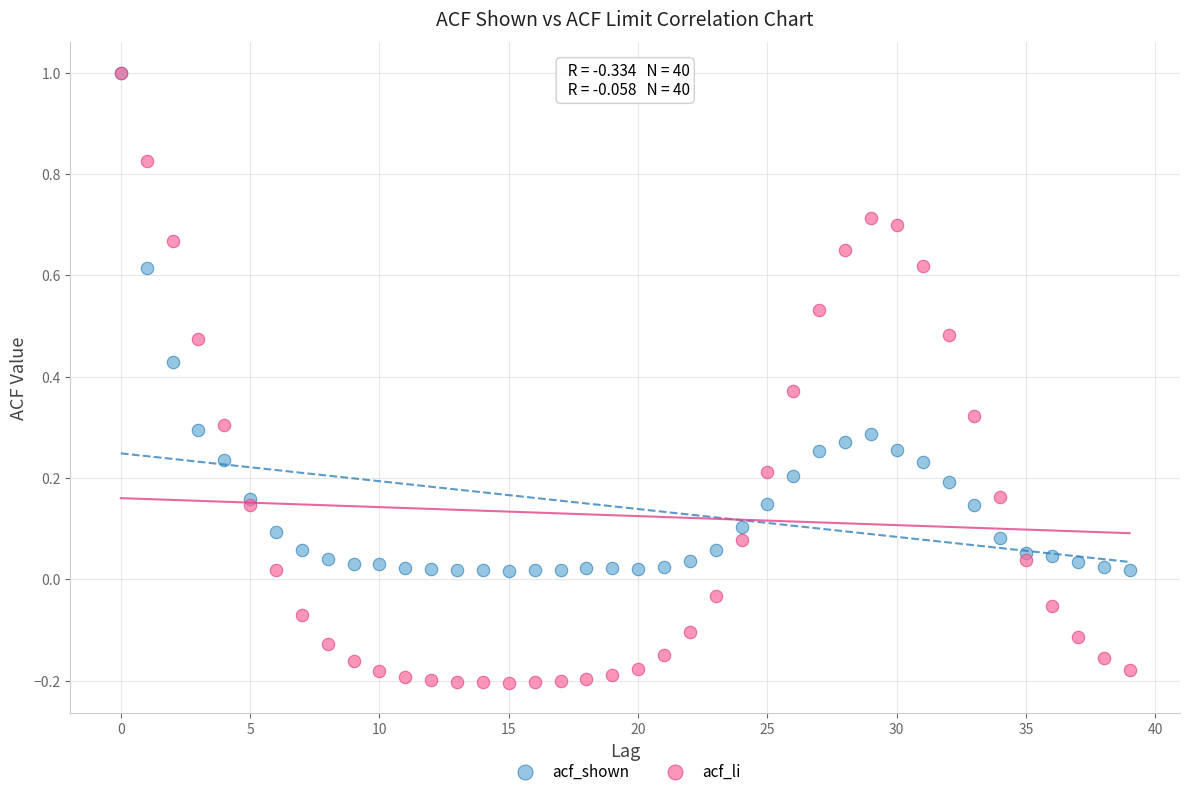

What are all the series names shown in the legend?

acf_shown, acf_li